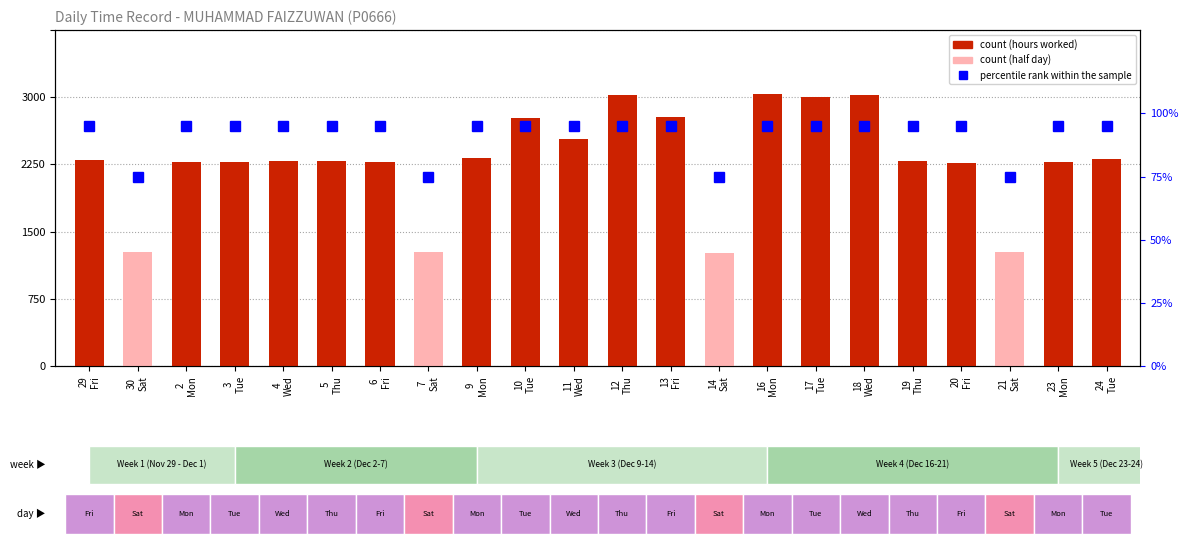

What is the label of the 18th bar from the left?

19
Thu